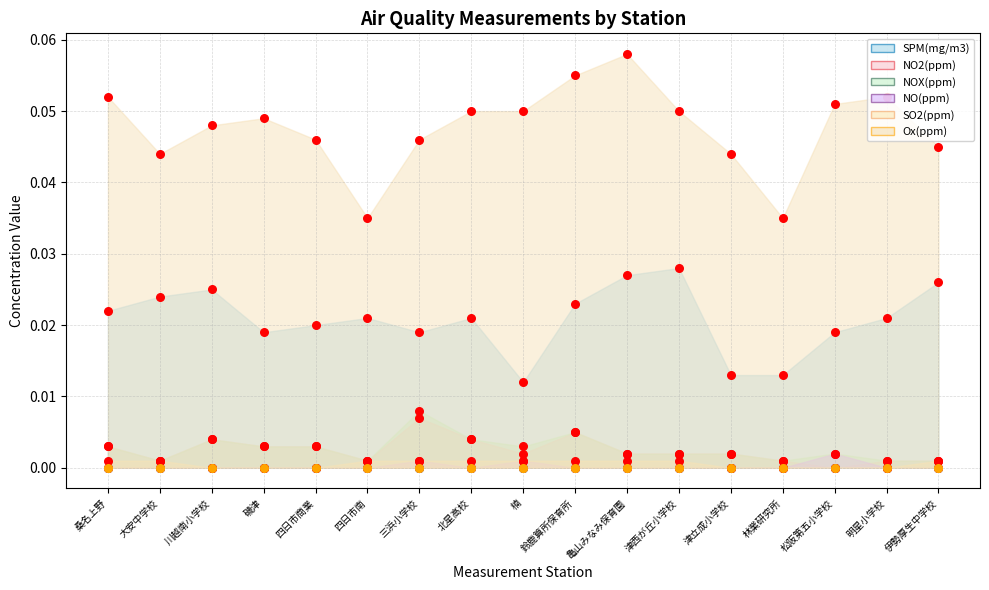

What is the total value across all series at 桑名上野?

0.1